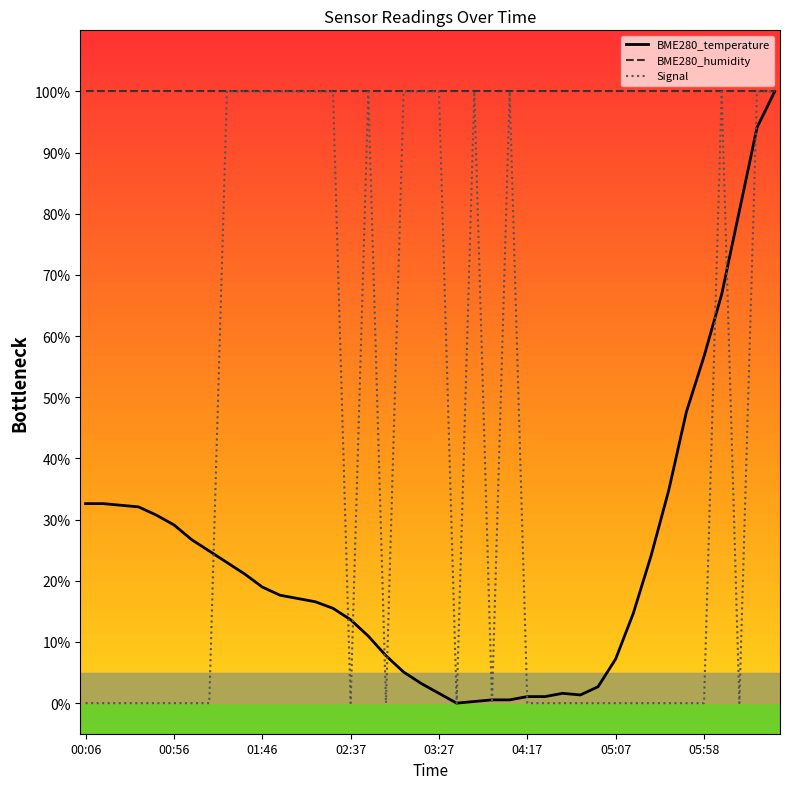

What is the highest value of the Signal series?

100.0